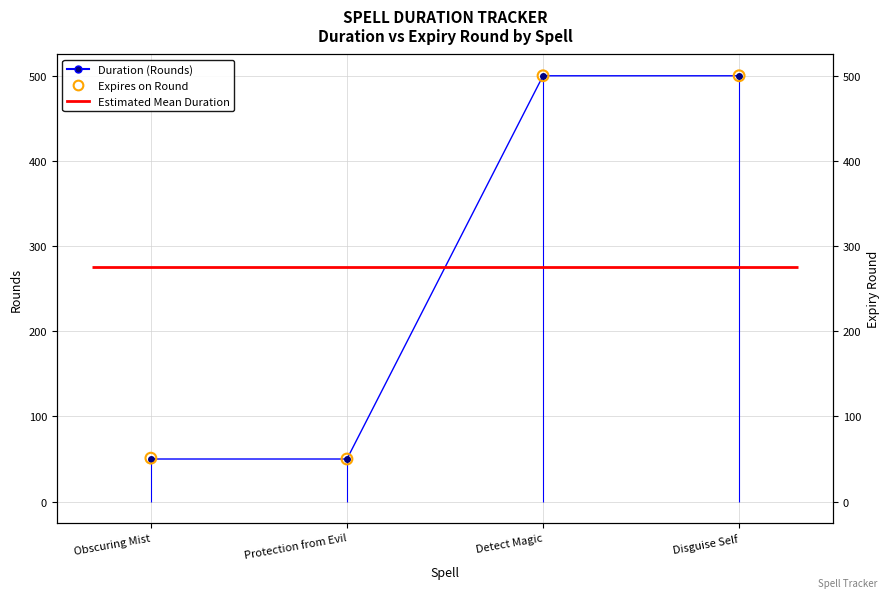

Which series has the largest total across all categories?

Expires on Round